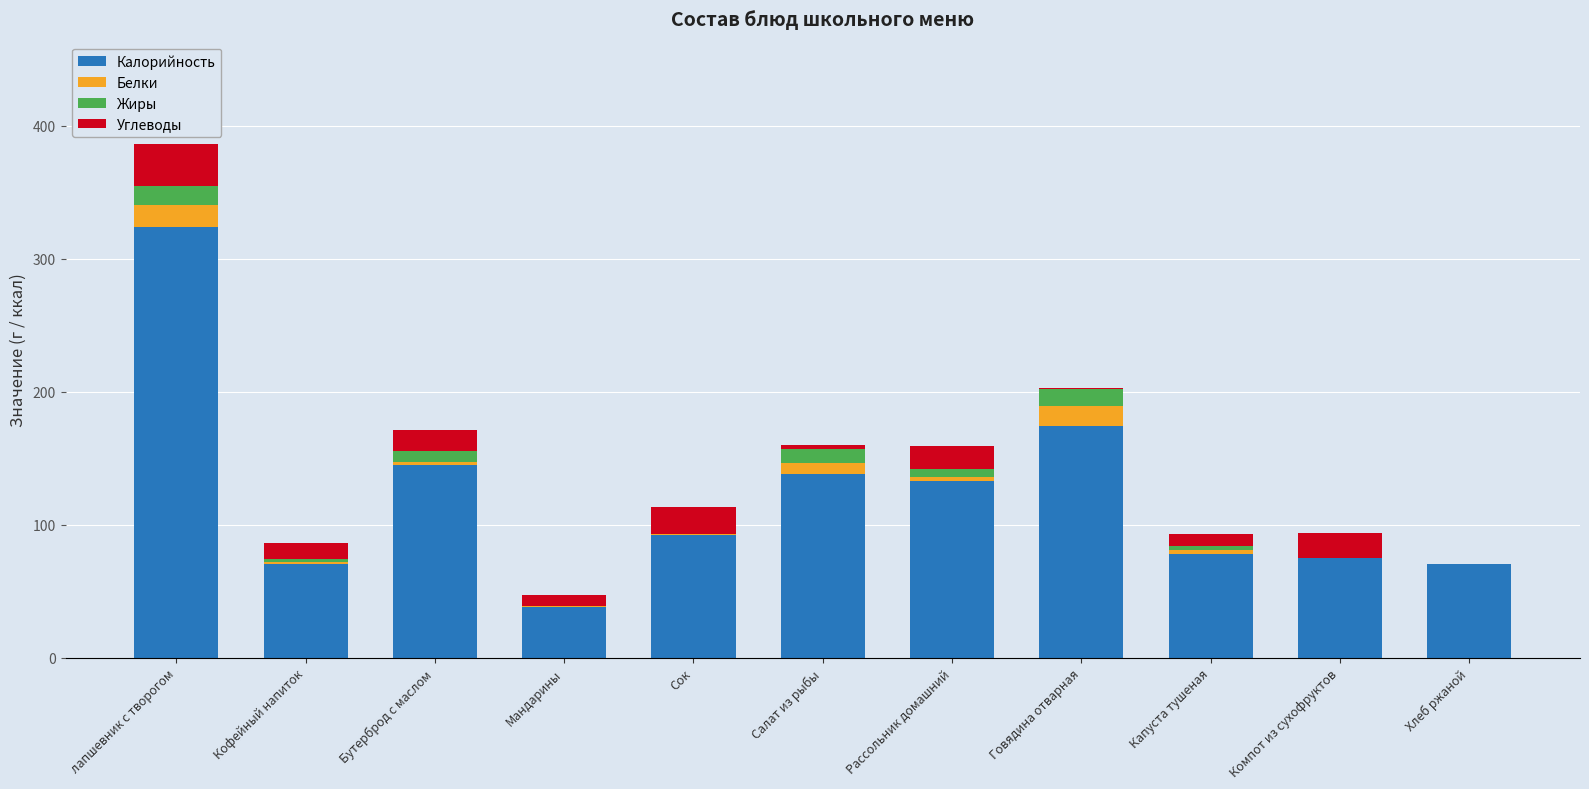

What are all the series names shown in the legend?

Калорийность, Белки, Жиры, Углеводы